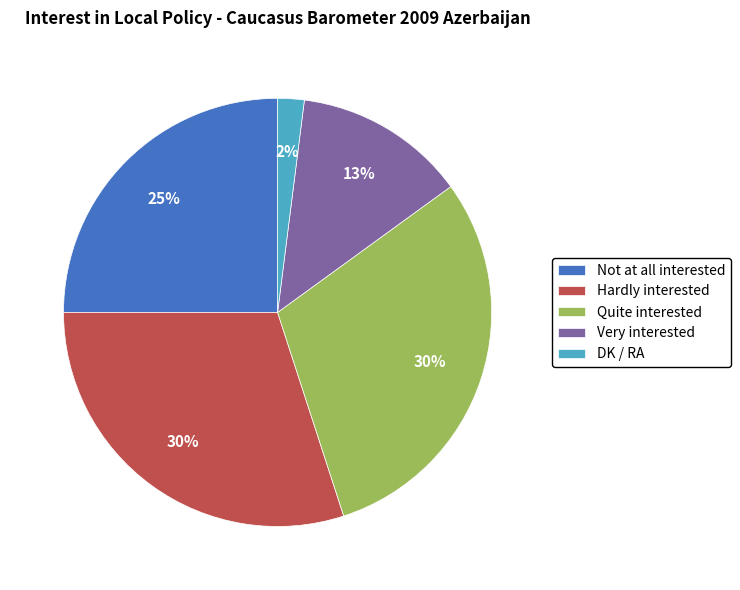

Which slice is the smallest?

DK / RA